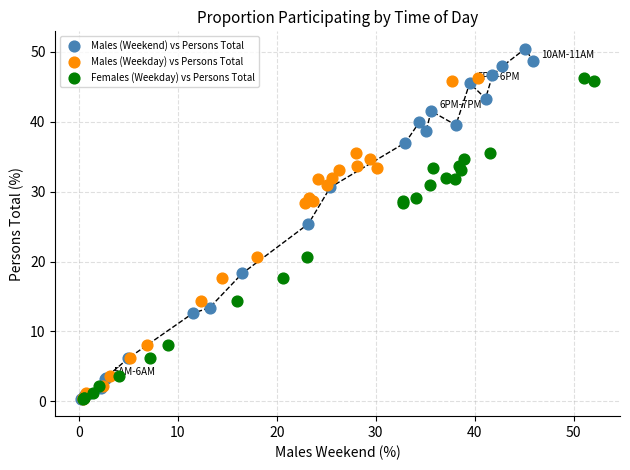

Which series has the largest Y range (max minus min)?

Males (Weekend) vs Persons Total